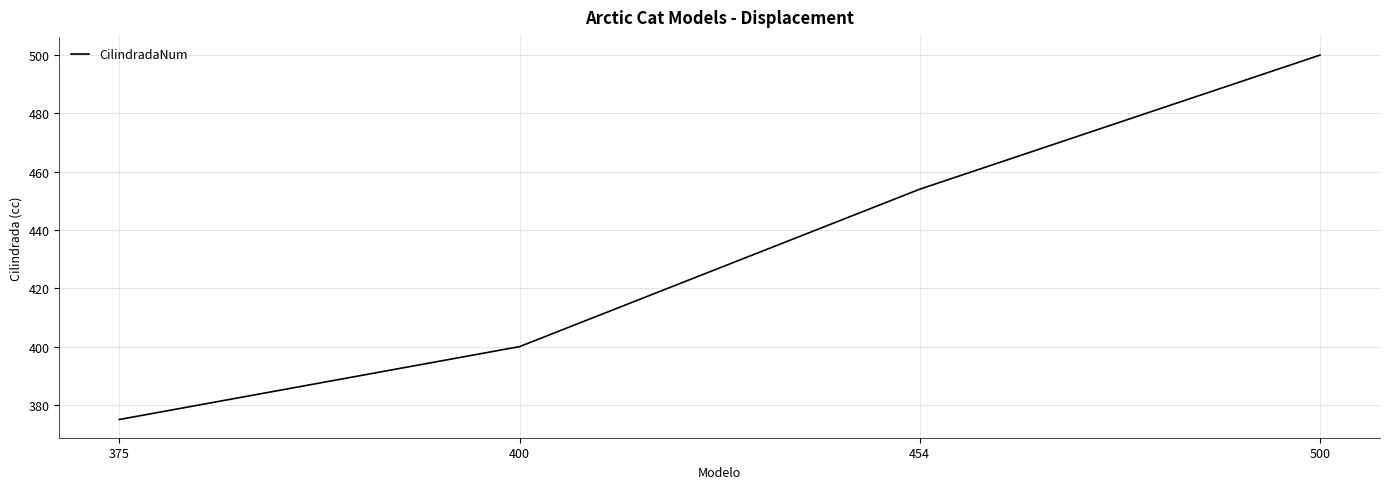

Which label corresponds to the smallest value in the chart?

375